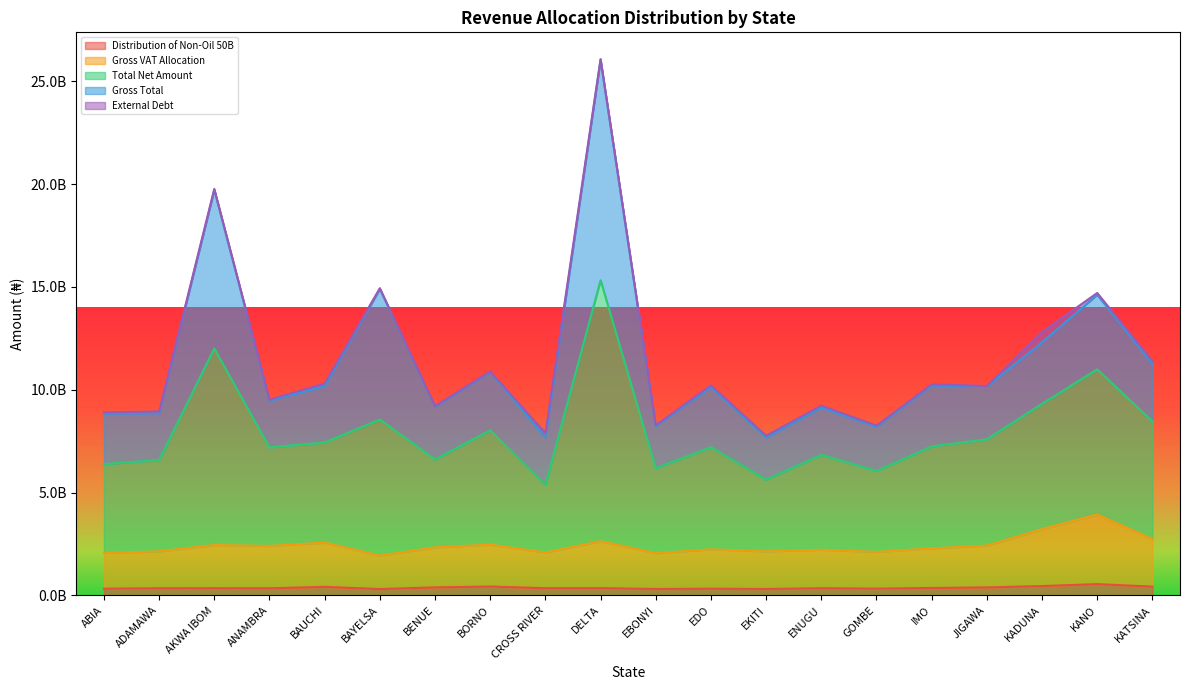

Does the chart display data point markers on the line(s)?

No